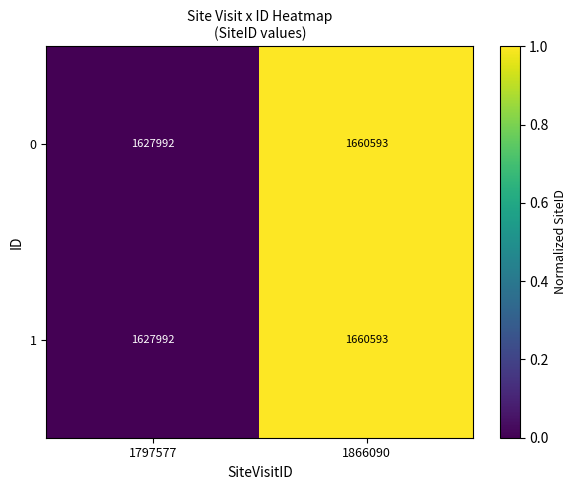

What is the maximum value shown in the chart?

1660593